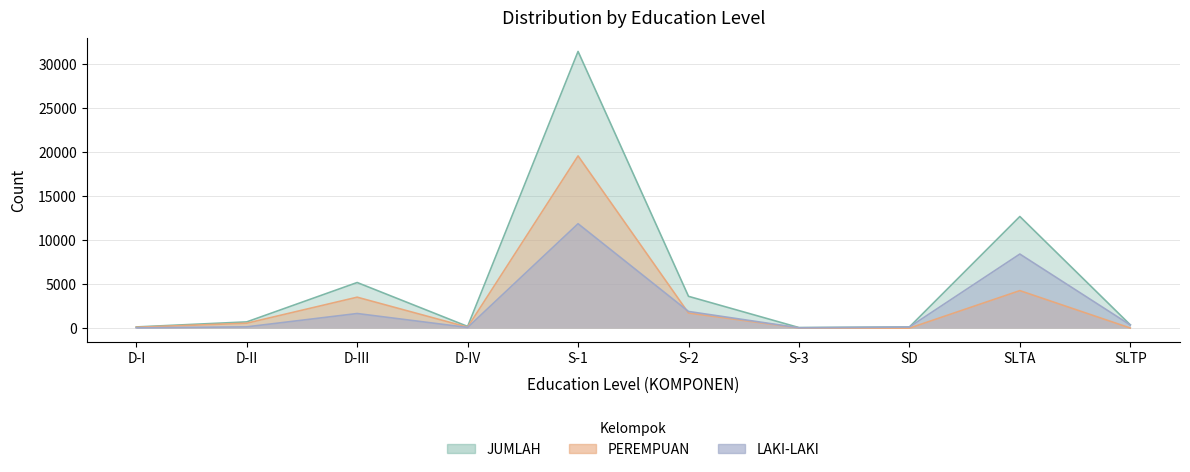

What position from the right is SLTP?

1